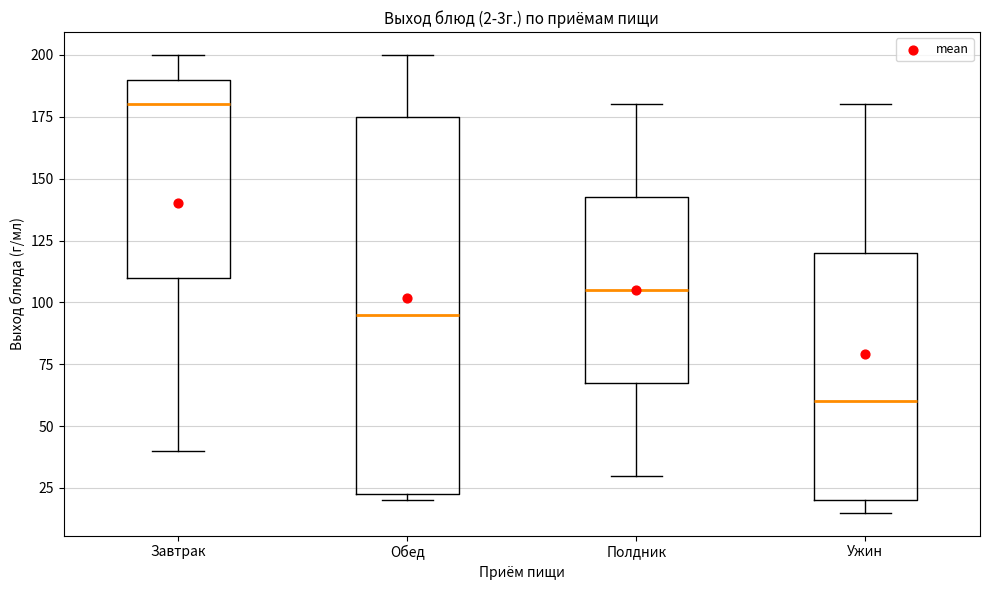

Reading left to right, read every box against the y-axis: the position of its median line, the range the box covers, and the ends of its whiskers. The values are not printed on the chart, so give them approximately, as read against the axis.

Завтрак: median 180, box 110 to 190, whiskers 40 to 200
Обед: median 95, box 25 to 175, whiskers 20 to 200
Полдник: median 105, box 70 to 145, whiskers 30 to 180
Ужин: median 60, box 20 to 120, whiskers 15 to 180